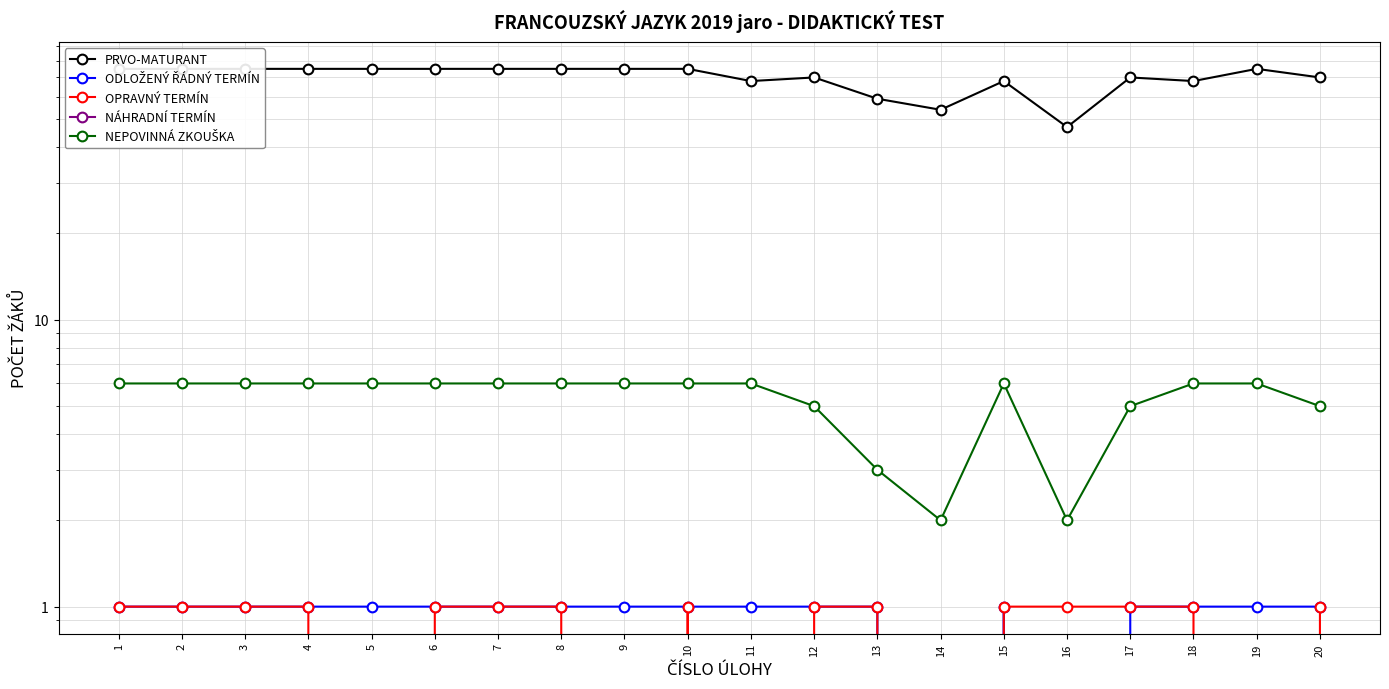

How many interior local peaks does the PRVO-MATURANT series have?

4